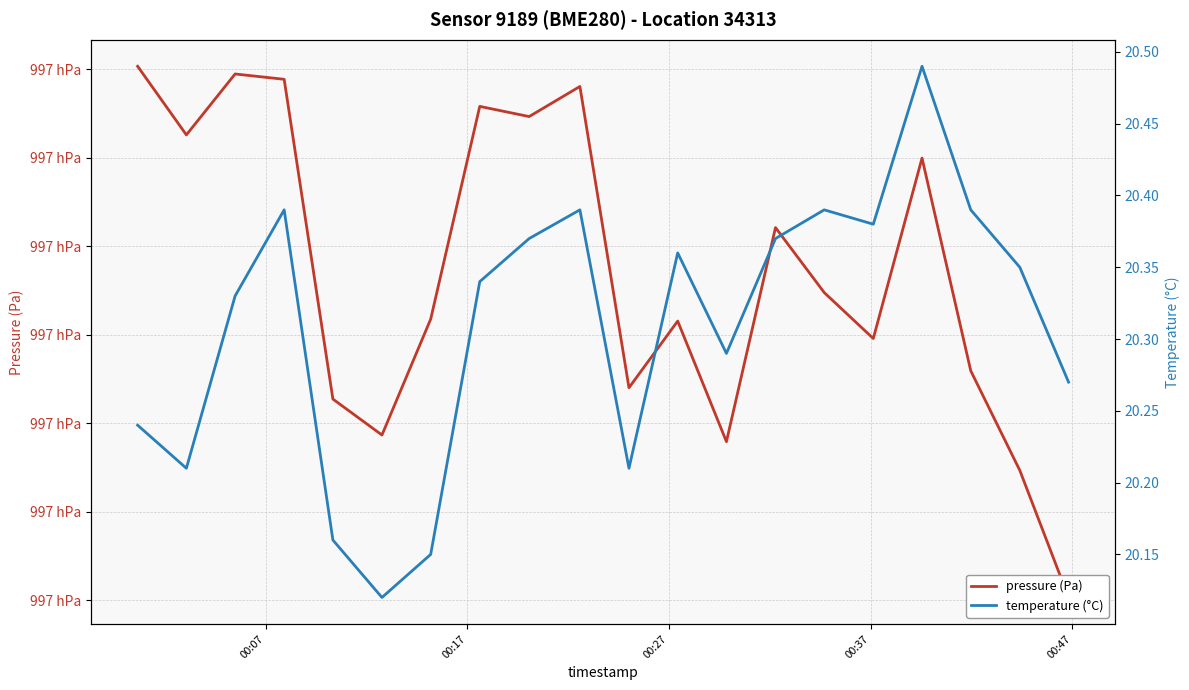

Does the chart have visible grid lines?

Yes